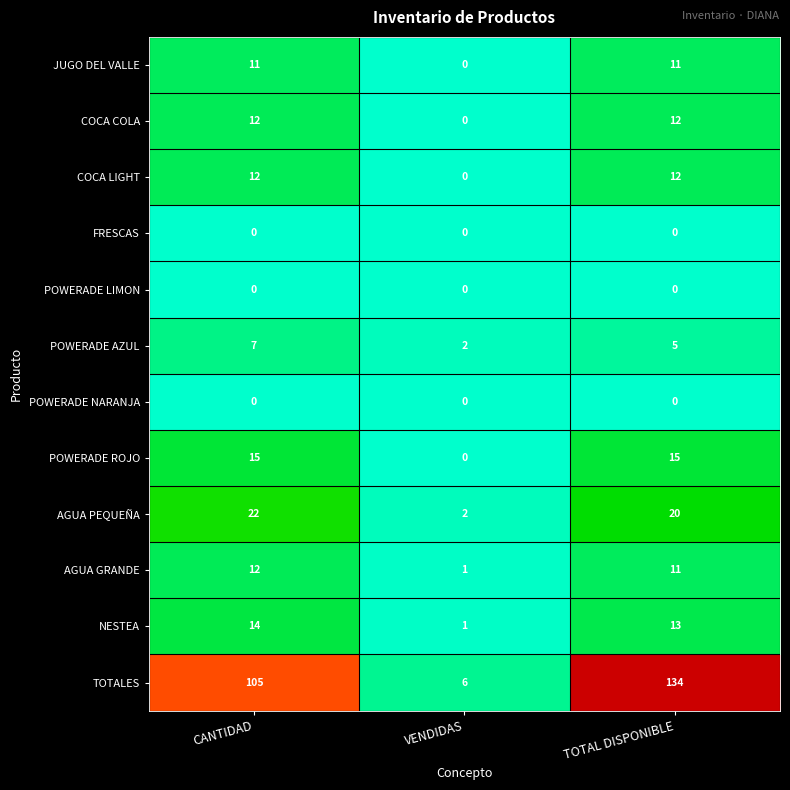

At which category is the sum across all series the highest?

TOTAL DISPONIBLE